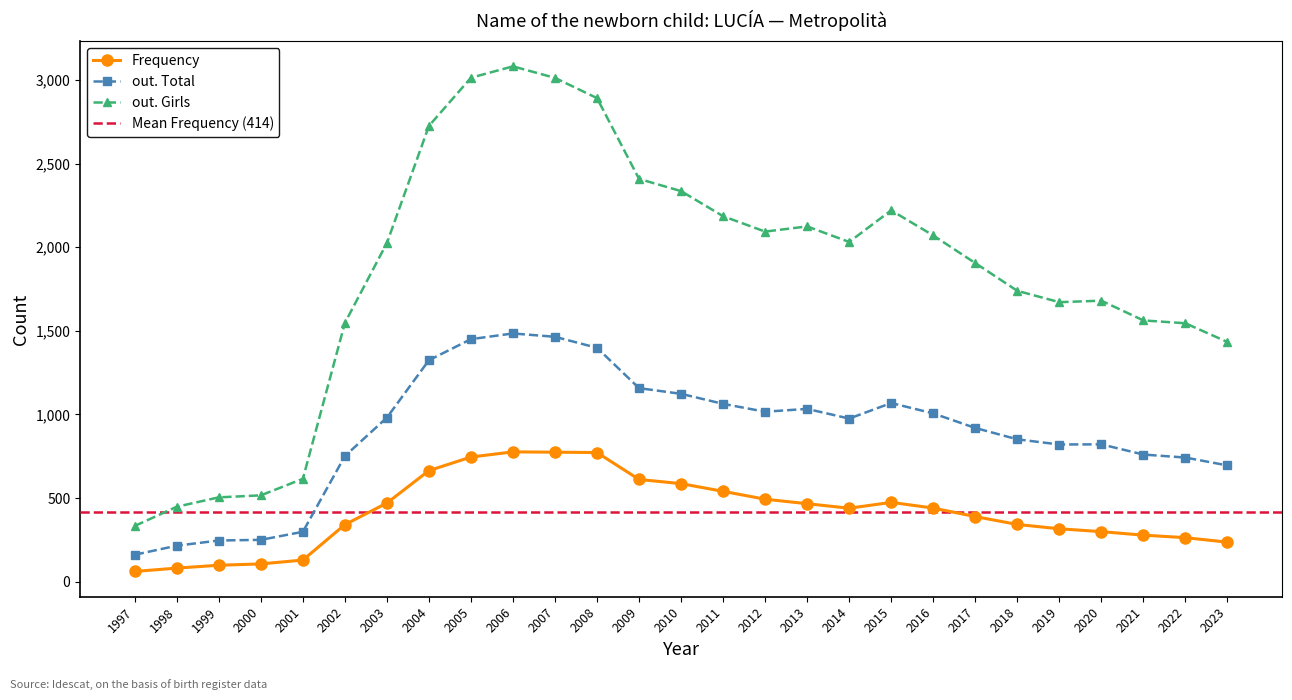

Between 2017 and 2022, which series saw the biggest shift?

out. Girls